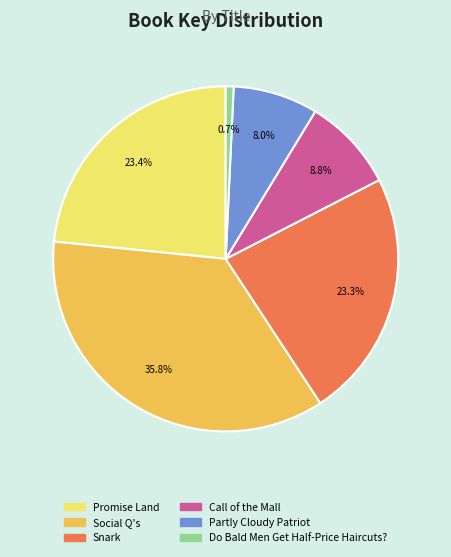

What percentage is the Do Bald Men Get Half-Price Haircuts? slice, to the nearest percent?

1%